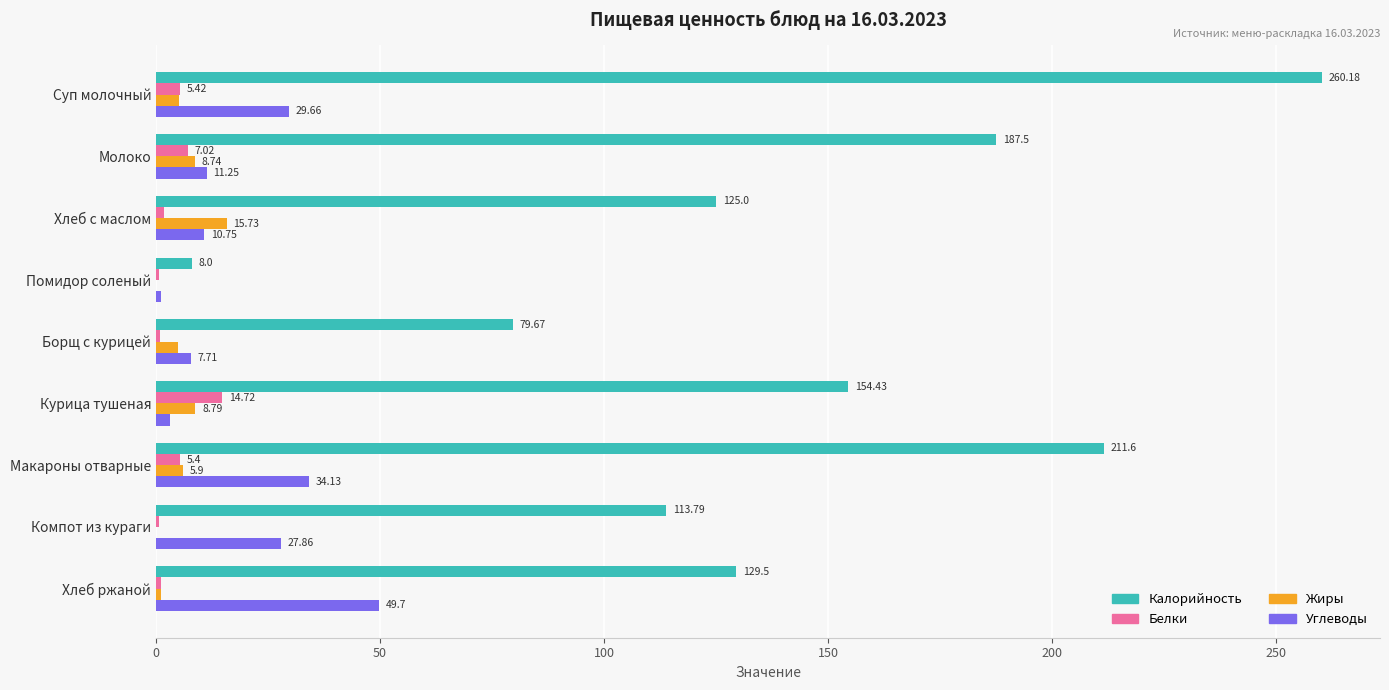

At which label is Калорийность closest to 134?

Хлеб ржаной